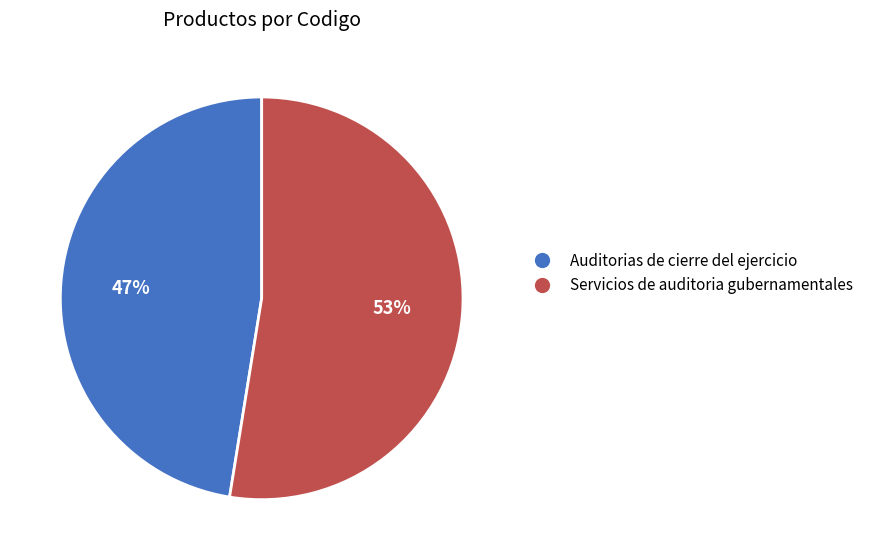

What percentage is the Servicios de auditoria gubernamentales slice, to the nearest percent?

53%